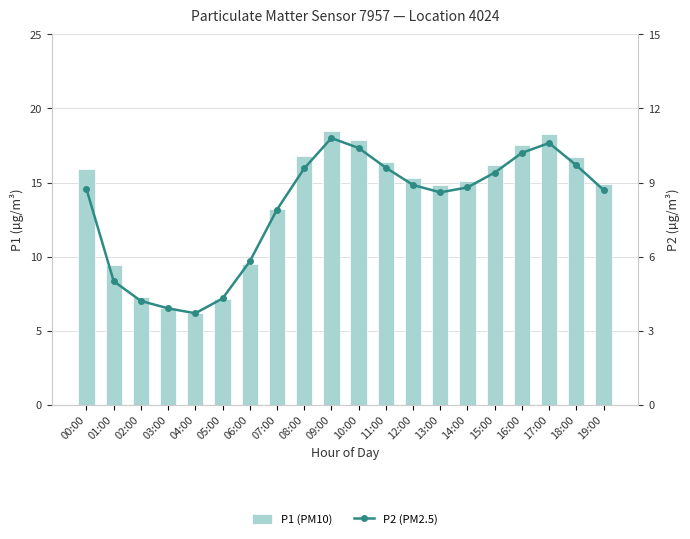

How many values in the P2 (PM2.5) series are below 8?

7